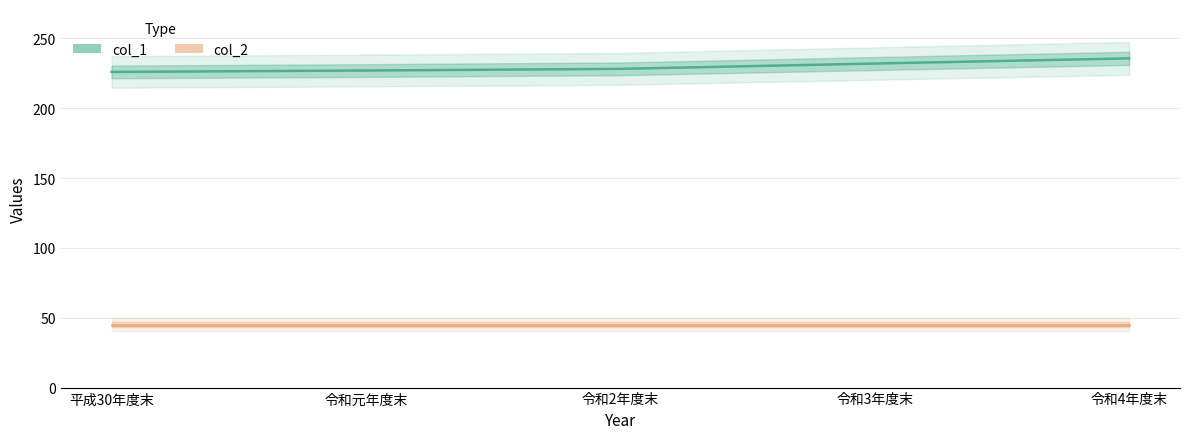

List the series in order of their overall mean, lowest first.

col_2, col_1